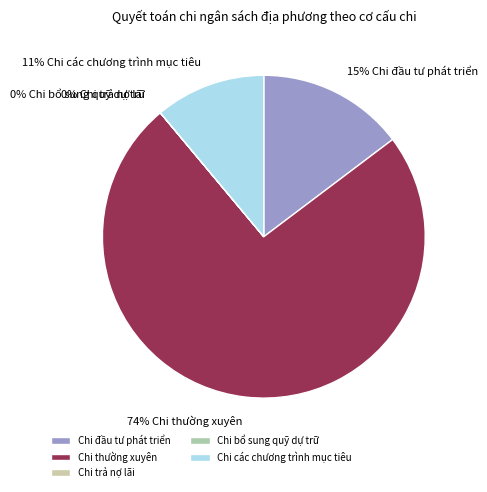

What is the largest slice in the pie chart?

Chi thường xuyên